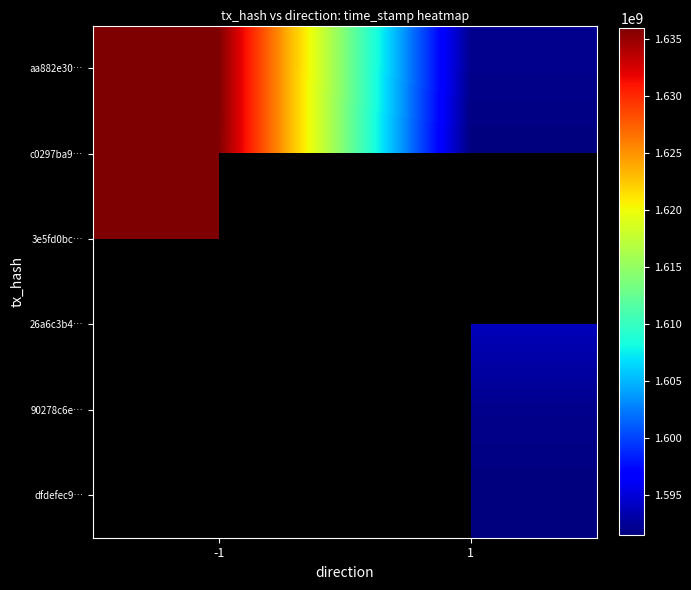

How many aa882e30… values are between 1592022758 and 1635988268?

2